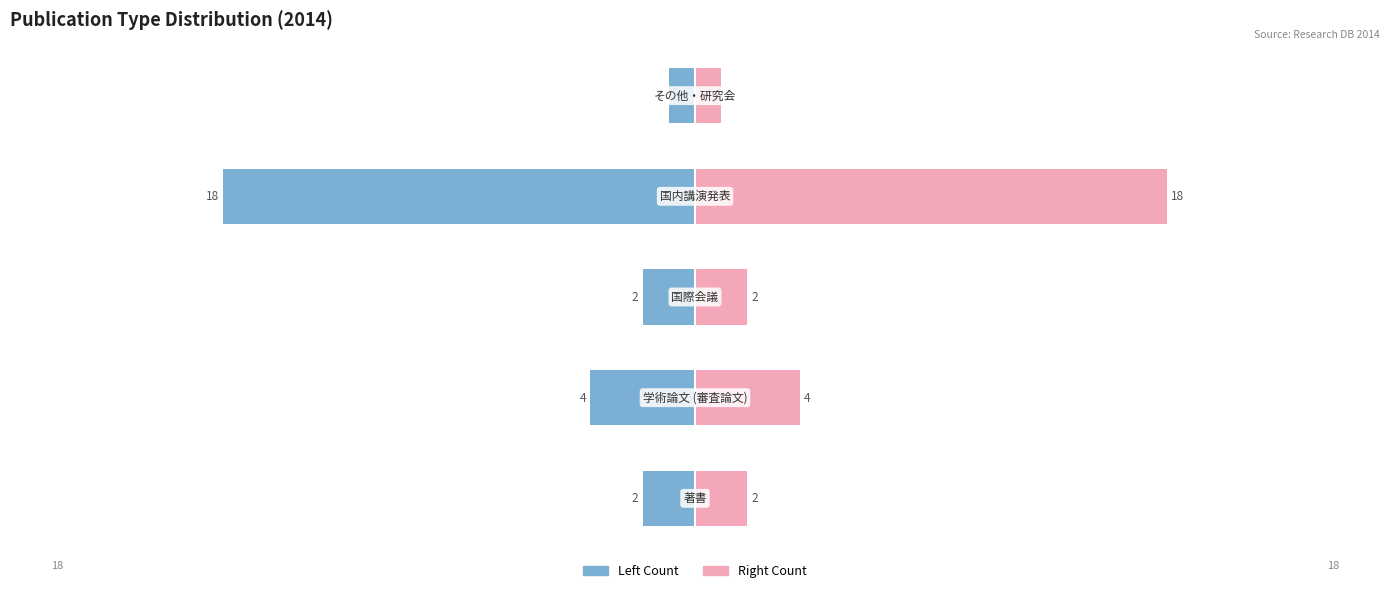

Which series has the largest total across all categories?

COUNT (right)